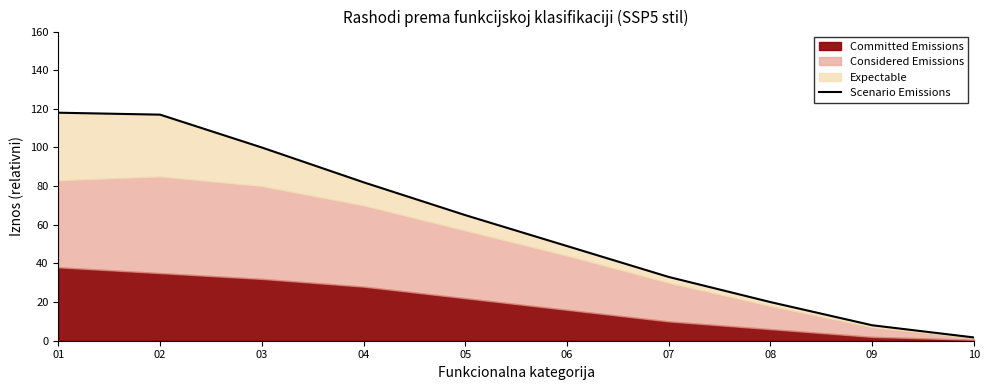

What is the sum of the values at 06 and 07?

82.0